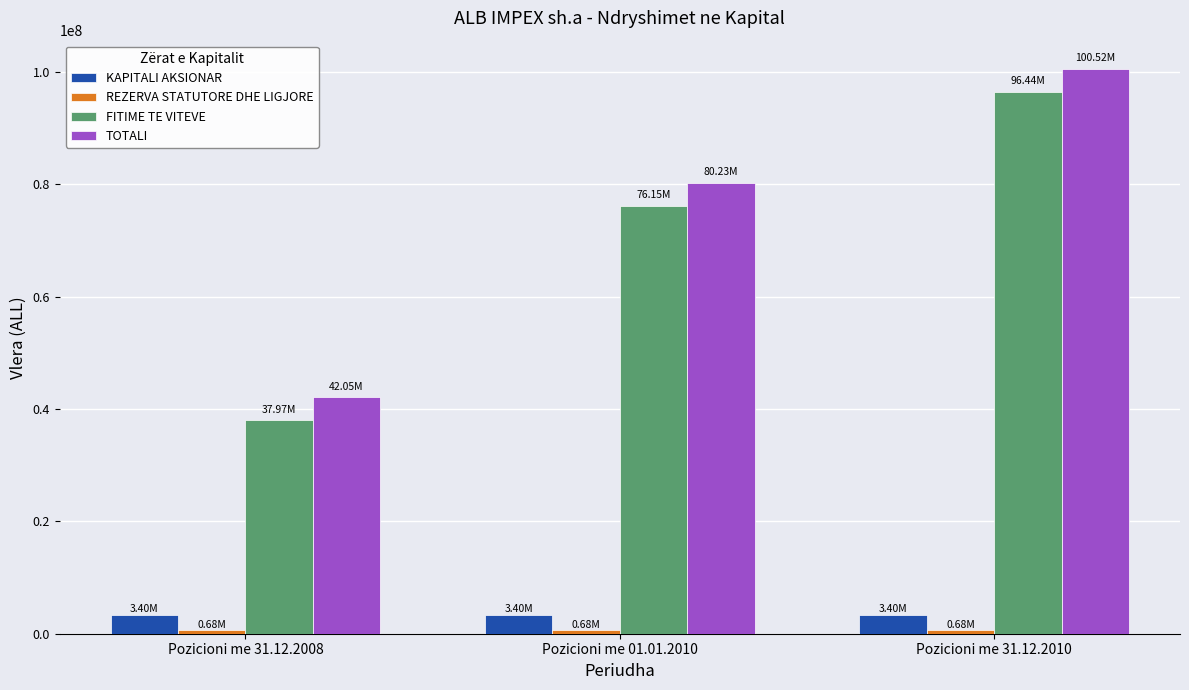

At which category is the sum across all series the highest?

Pozicioni me 31.12.2010